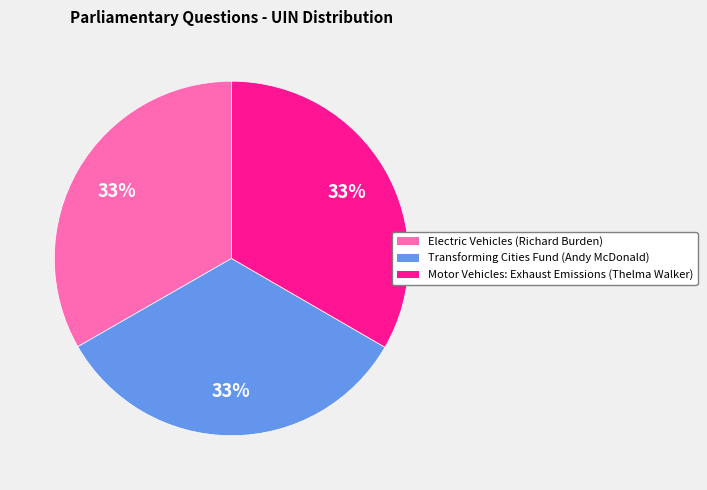

To the nearest percent, what is the average slice percentage?

33%